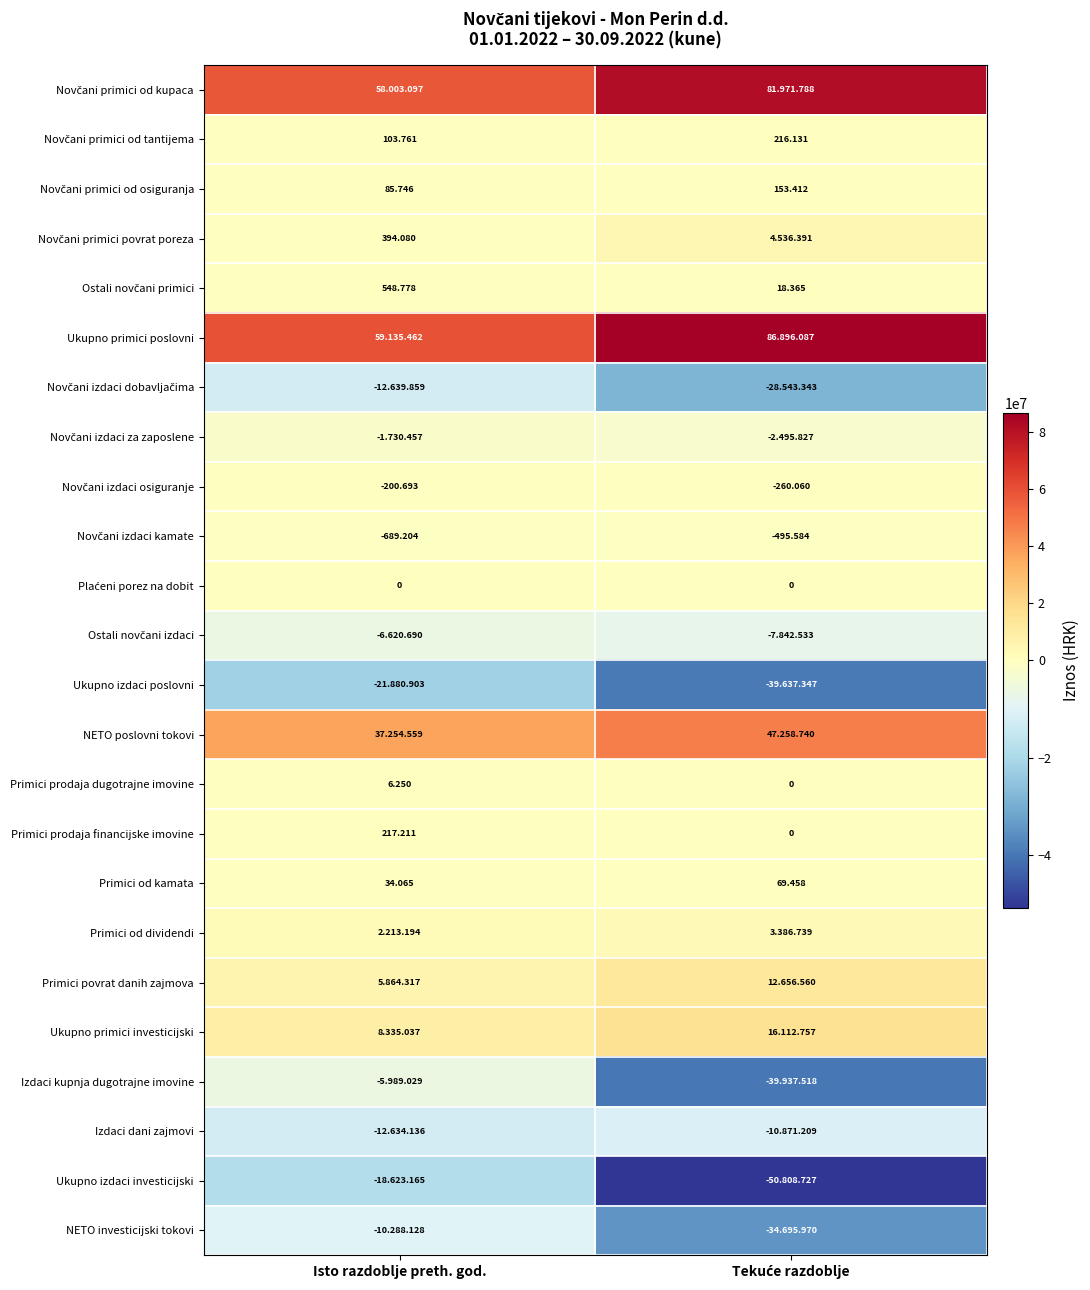

Which series has the largest range (max minus min)?

Izdaci kupnja dugotrajne imovine